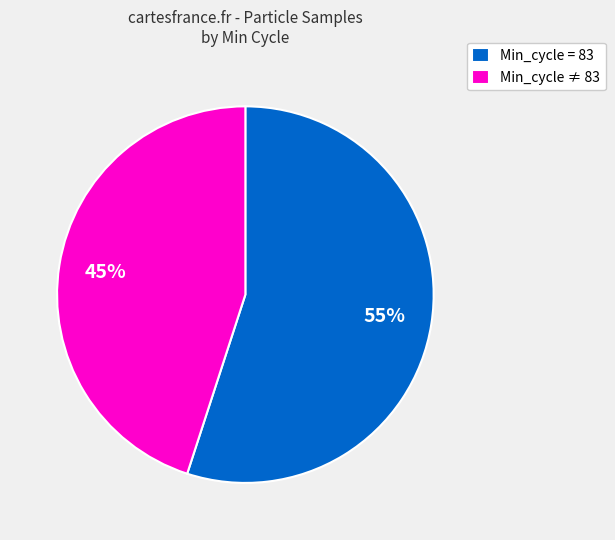

Approximately how many times larger is the value at Min_cycle = 83 compared to Min_cycle ≠ 83?

1.2